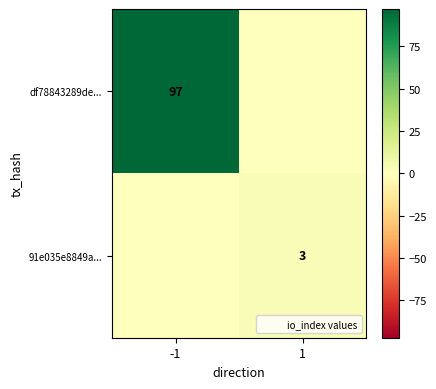

True or false: 91e035e8849a... has a value of 3 at 1.

True